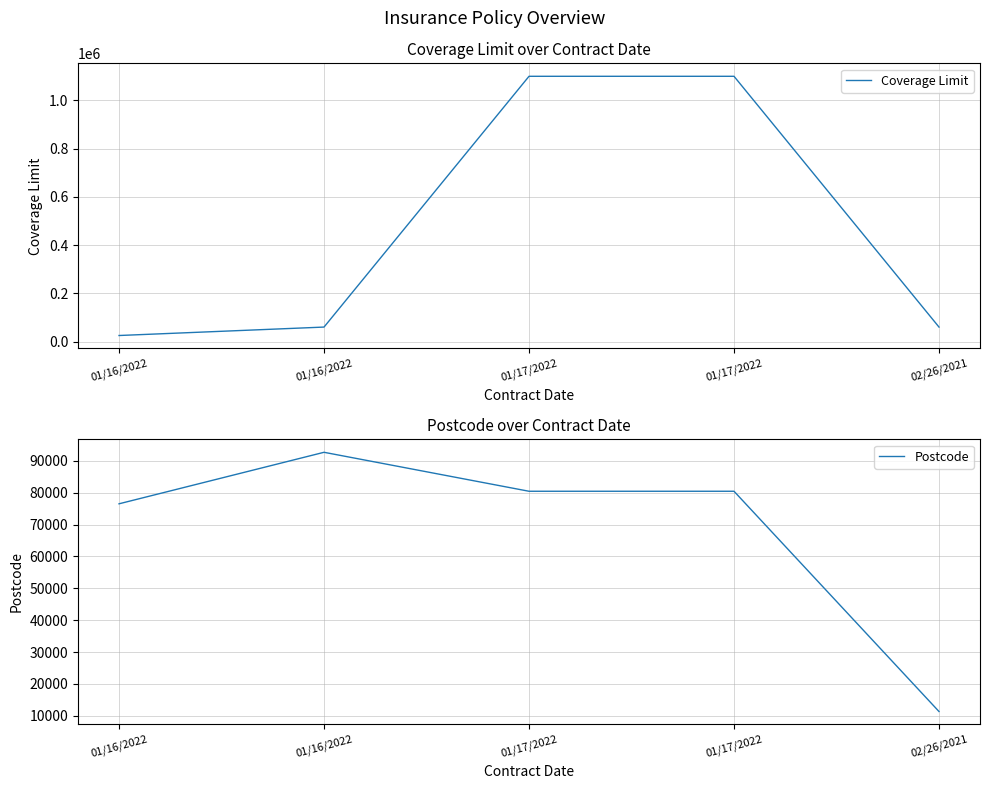

At how many categories does at least one series exceed 228076?

2